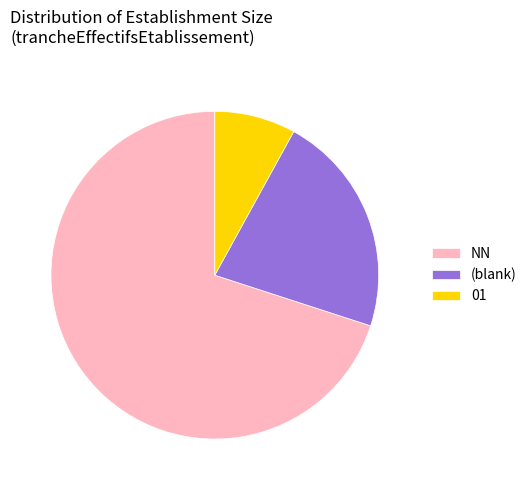

Do (blank) and NN together represent more than half of the pie?

Yes